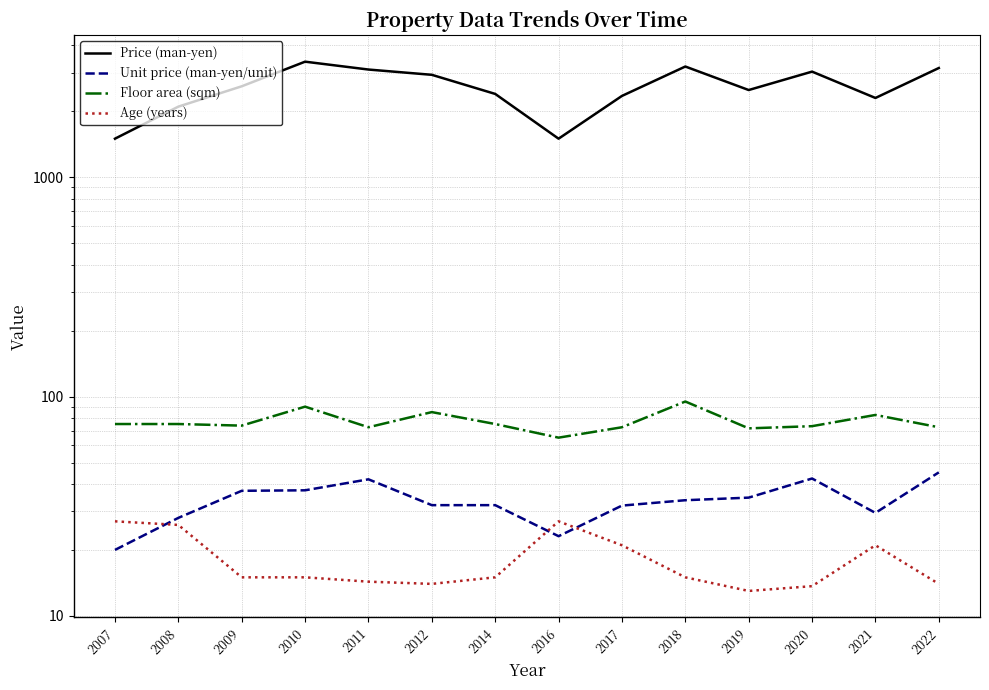

What is the maximum value for Price (man-yen)?

3367.0